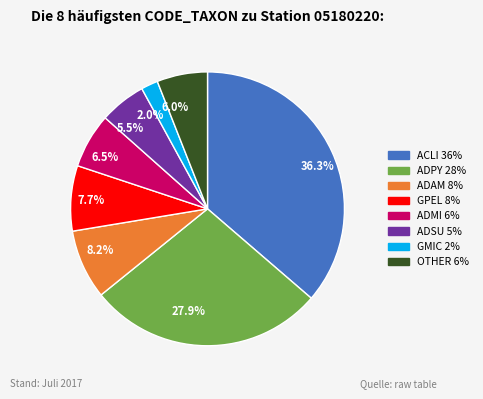

Is 2.0% the majority of the pie?

No